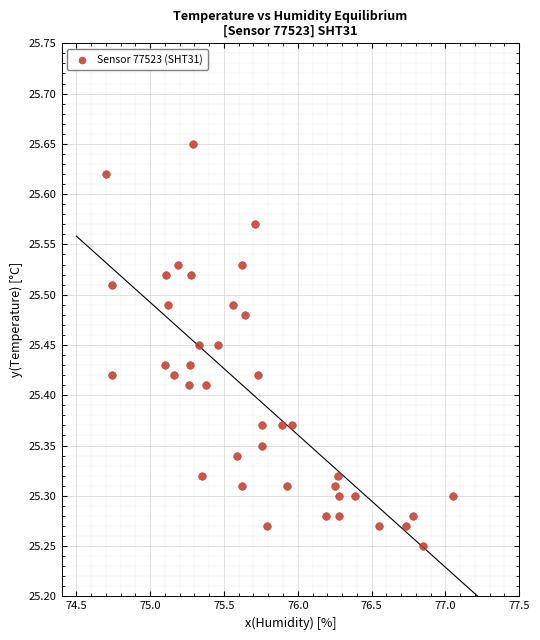

What is the range of Y values (max minus min)?

0.4